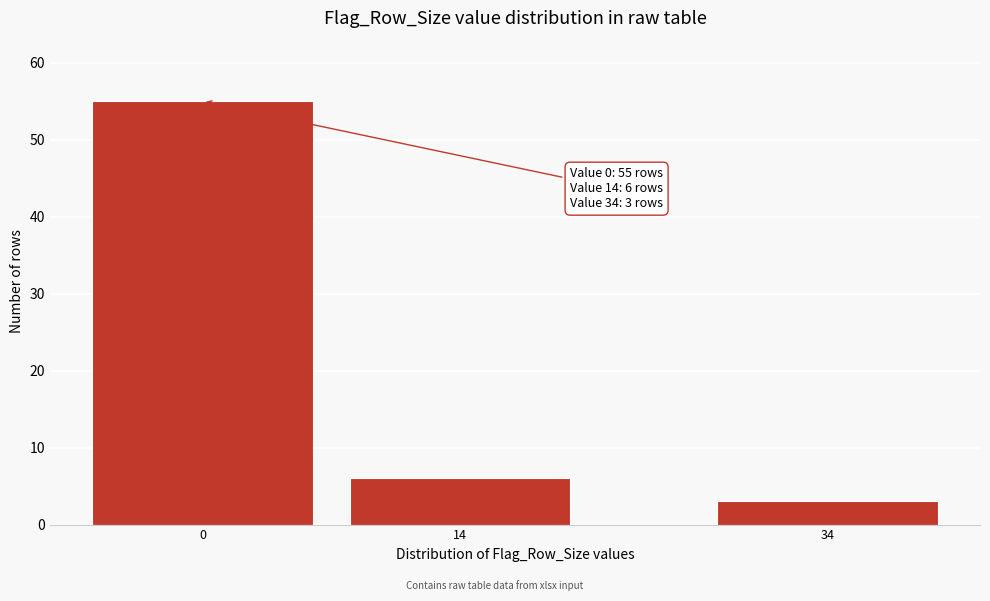

Reading left to right, what are all the values shown in this chart?

0=55	14=6	34=3